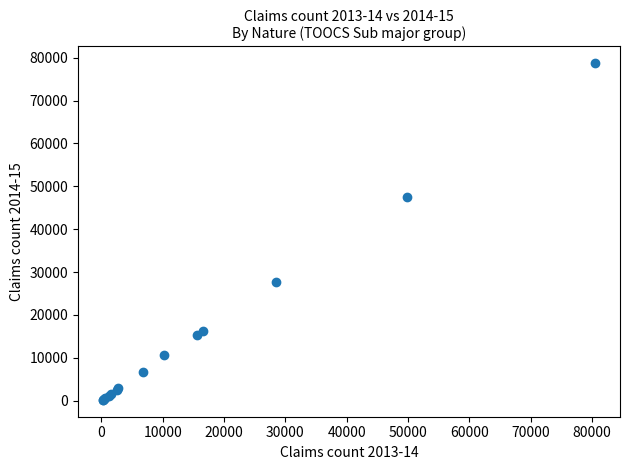

What Y value in the scatter plot is closest to 39444?

47478